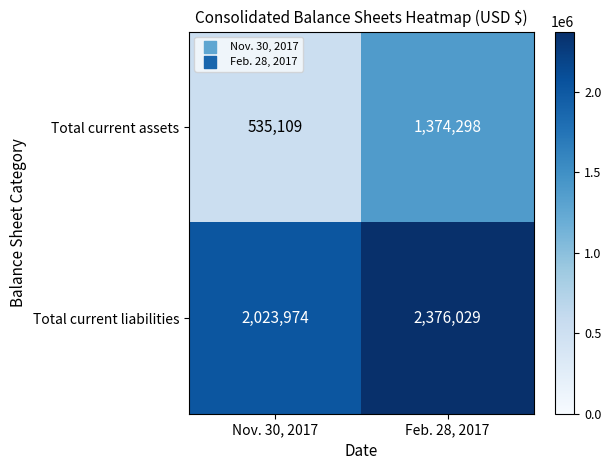

Is it true that Total current liabilities equals 3911239 at Feb. 28, 2017?

False